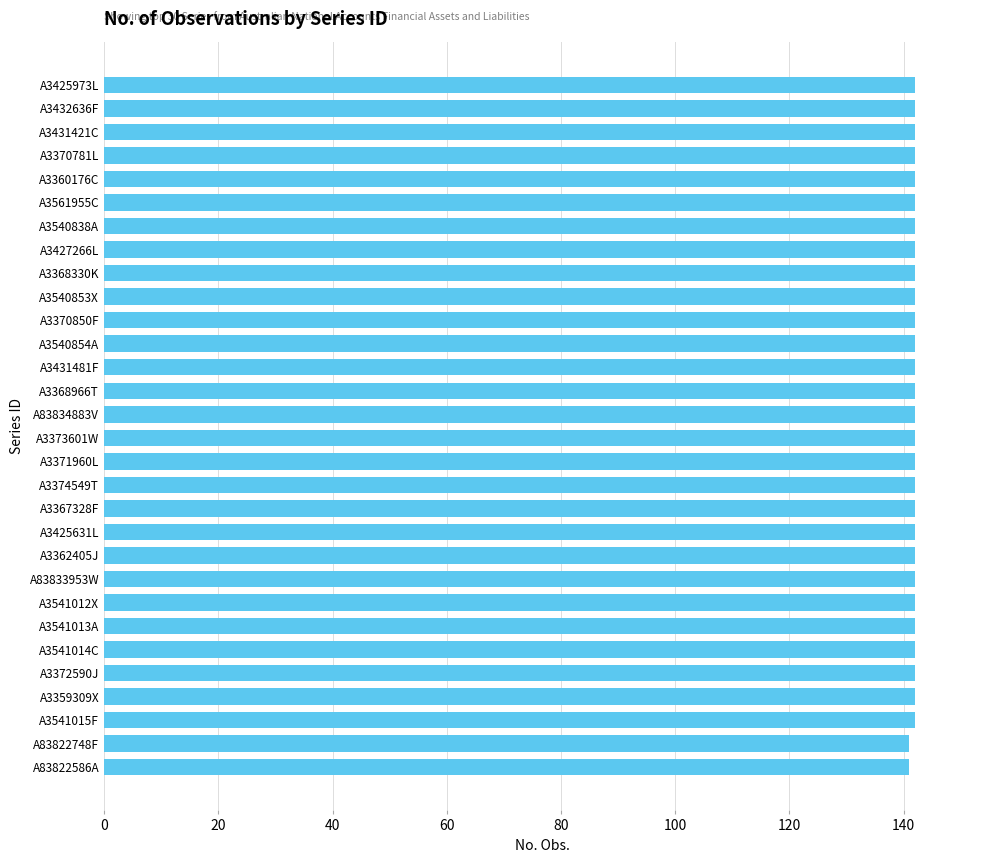

What is the greatest value displayed?

142